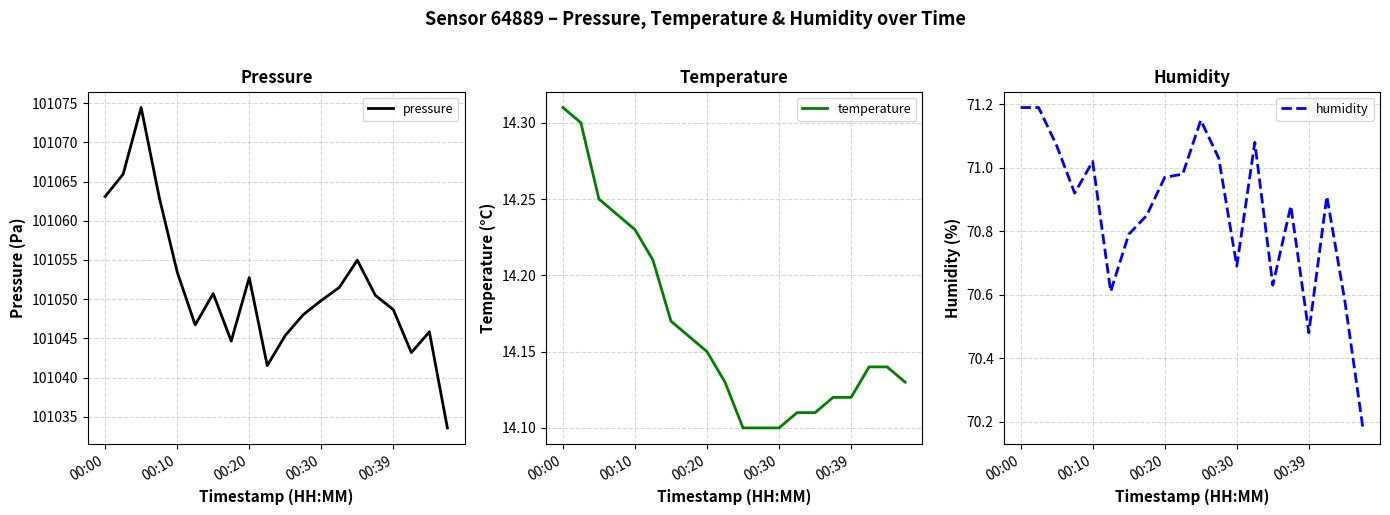

What is the difference between the humidity values at 15 and 00:00?

0.3